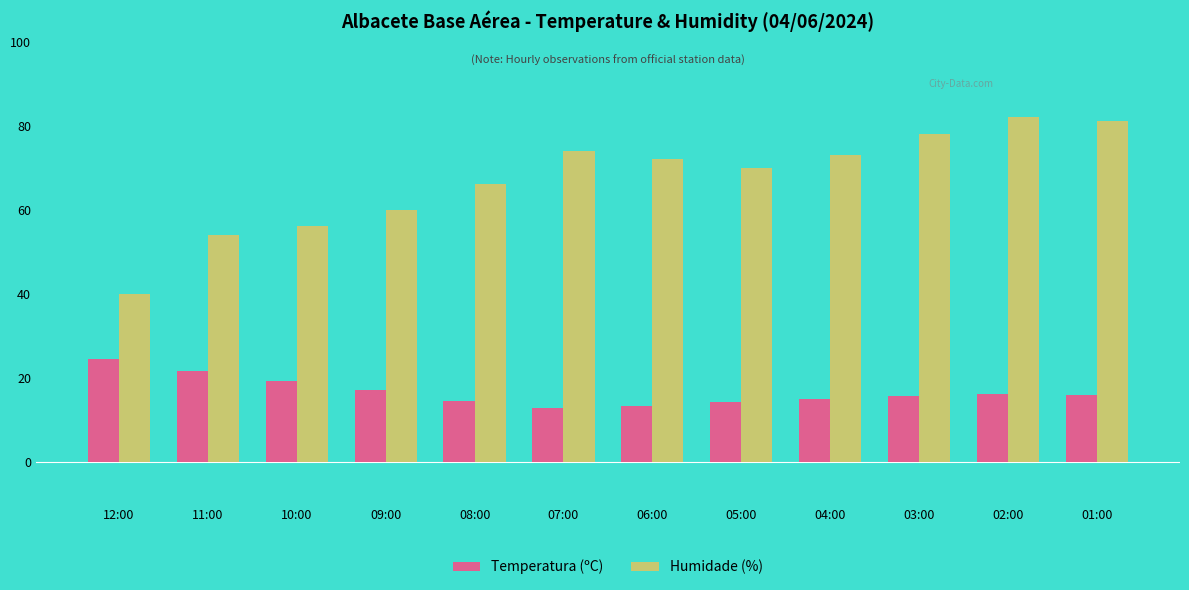

Is it true that Temperatura (ºC) equals 23.4 at 04:00?

False